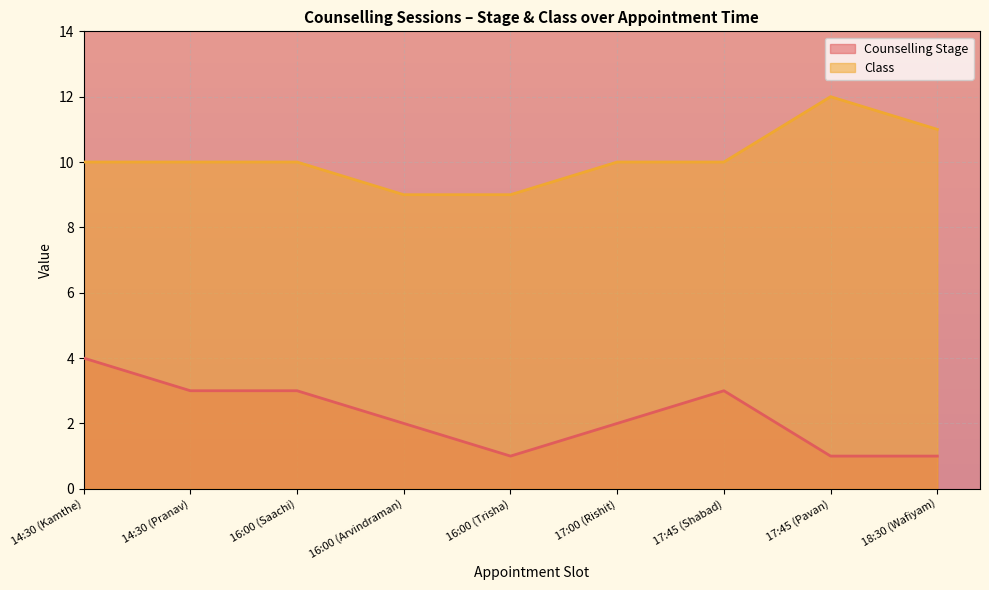

What is the label of the 6th point from the right?

16:00 (Arvindraman)